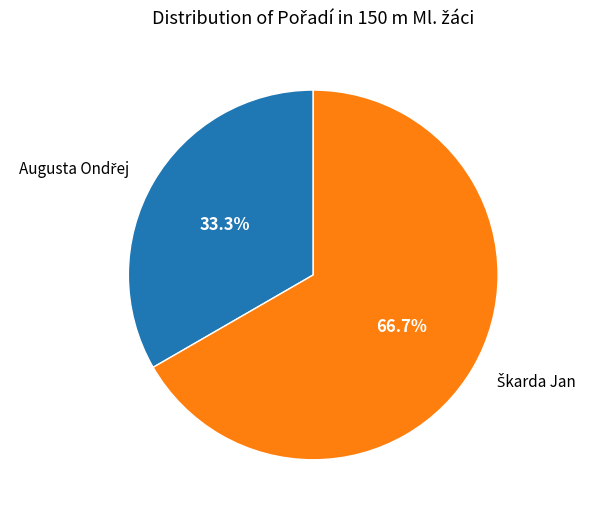

Is there a majority slice in this chart?

Yes